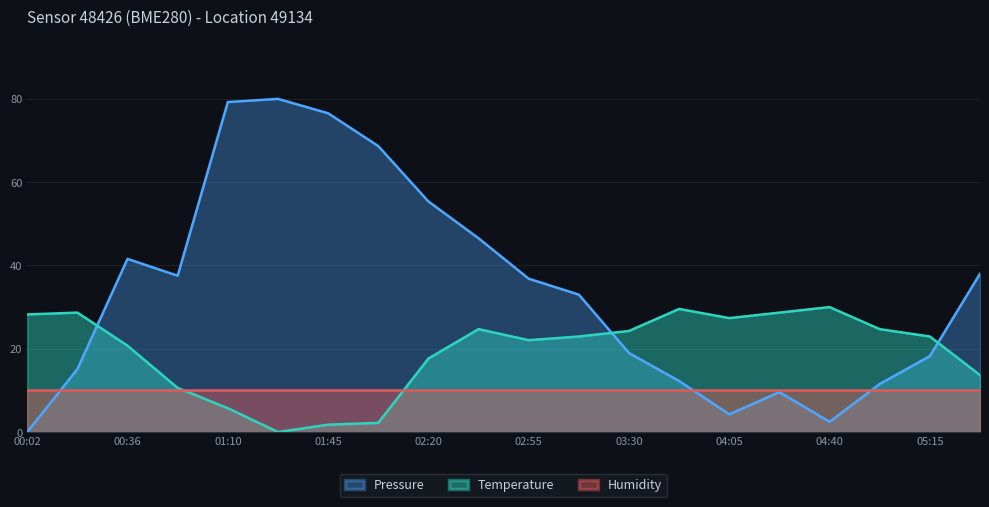

List the series in order of their overall mean, lowest first.

Humidity, Temperature, Pressure